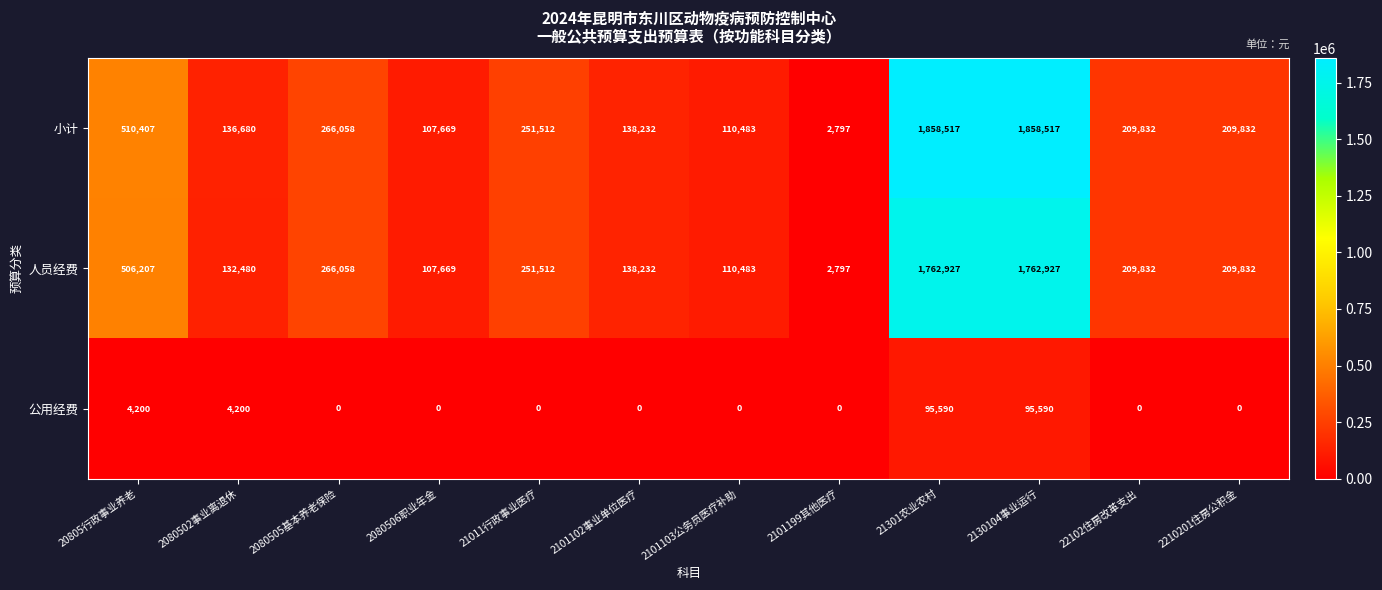

Rank the series by their maximum value, from highest to lowest.

小计, 人员经费, 公用经费